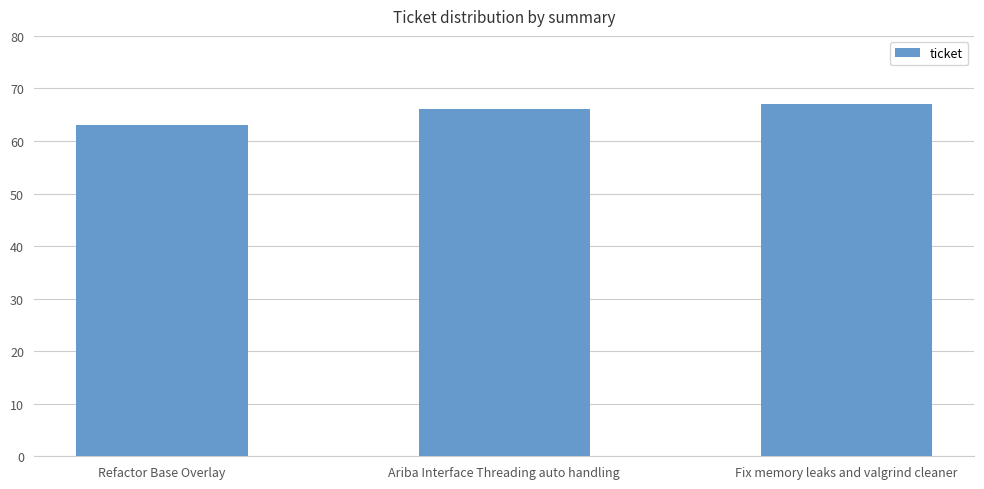

Reading right to left, transcribe all the data shown in this chart.

Fix memory leaks and valgrind cleaner=67	Ariba Interface Threading auto handling=66	Refactor Base Overlay=63